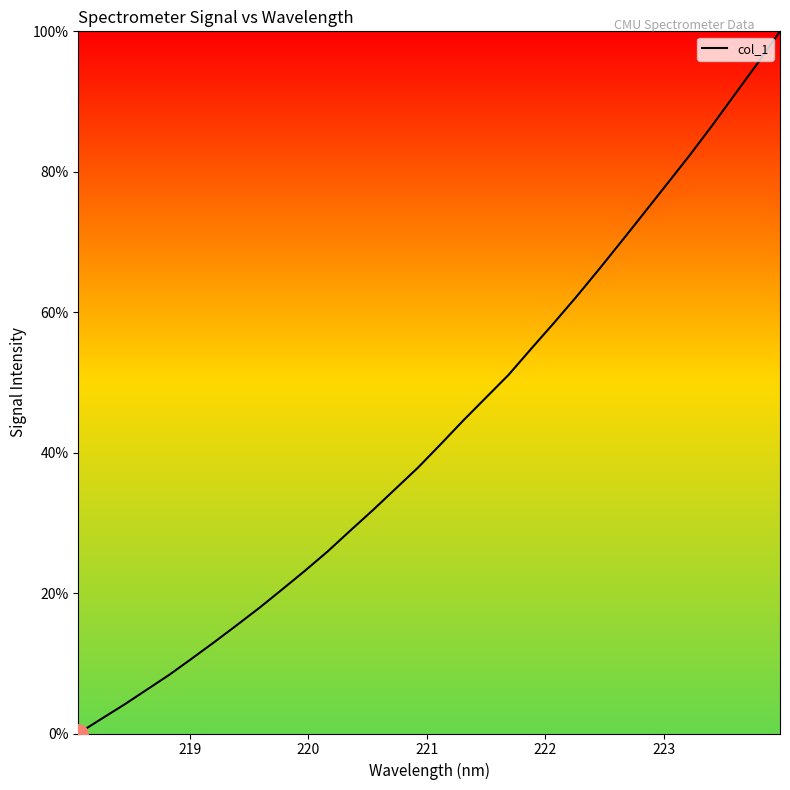

How many lines are shown in the chart?

1